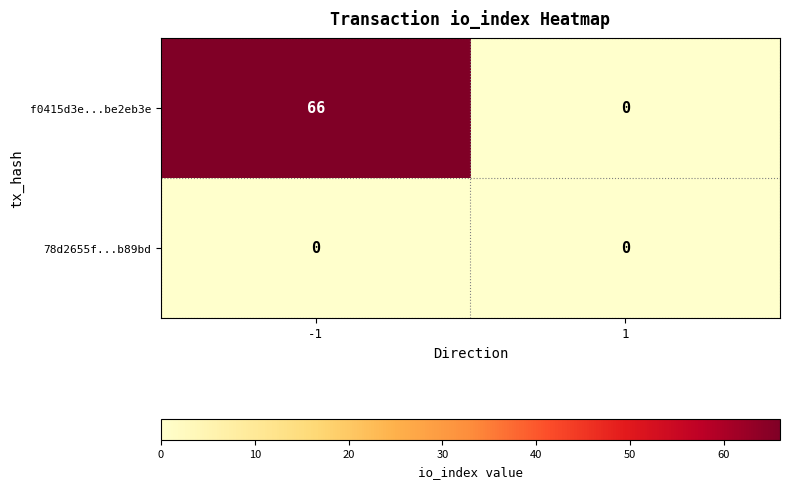

What is the difference between the maximum and minimum values in the f0415d3e...be2eb3e series?

66